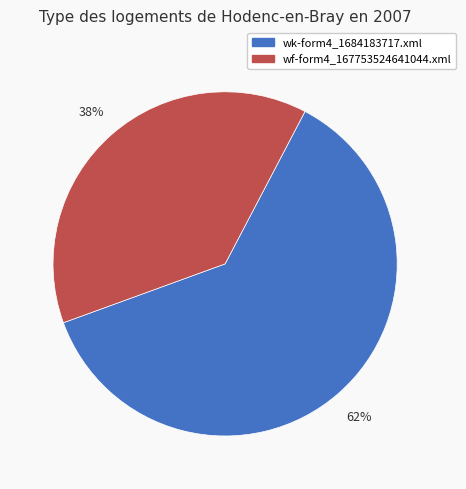

What is the majority slice?

wk-form4_1684183717.xml